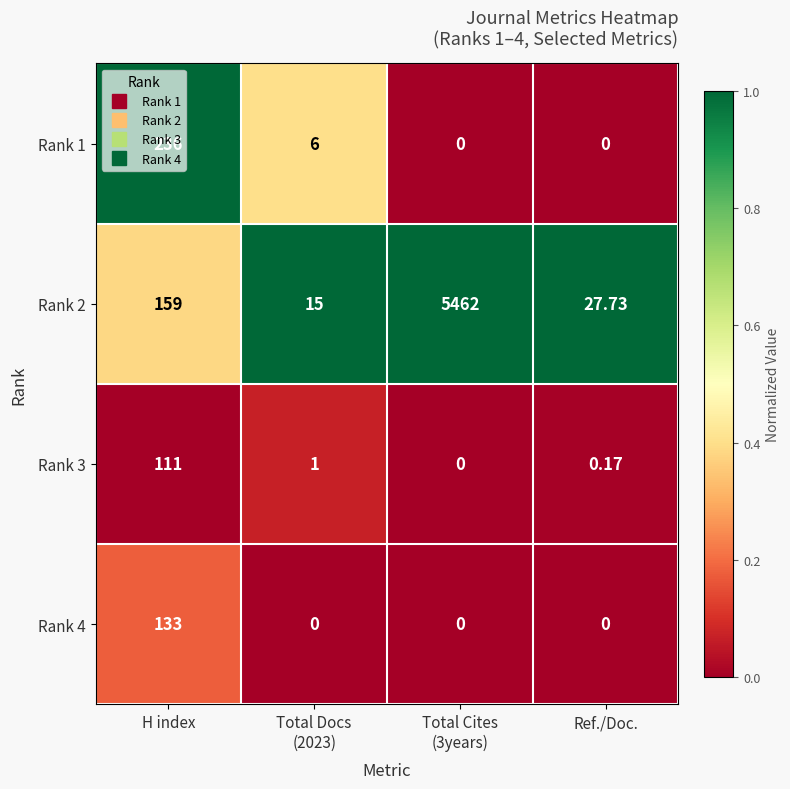

Which category has the highest value in the Rank 4 series?

H index